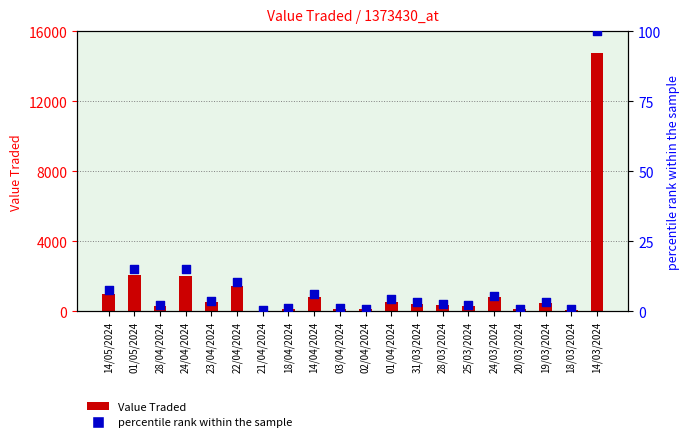

What is the total value across all series at 03/04/2024?

165.3